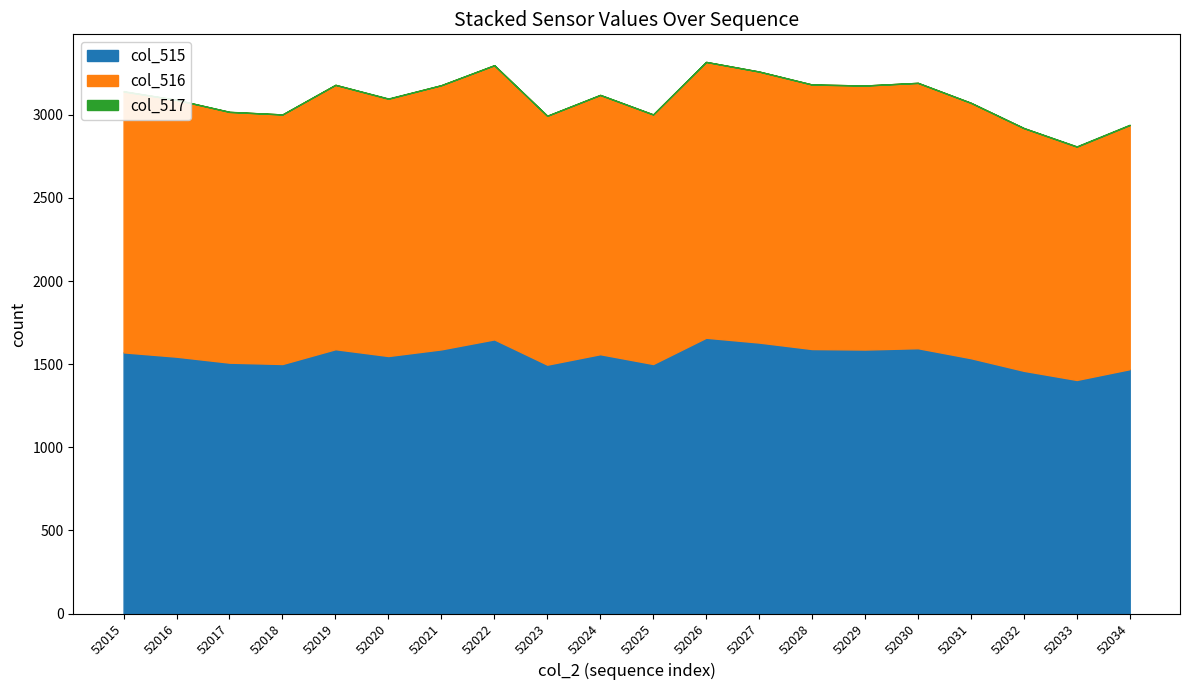

How many interior local peaks does the col_515 series have?

5